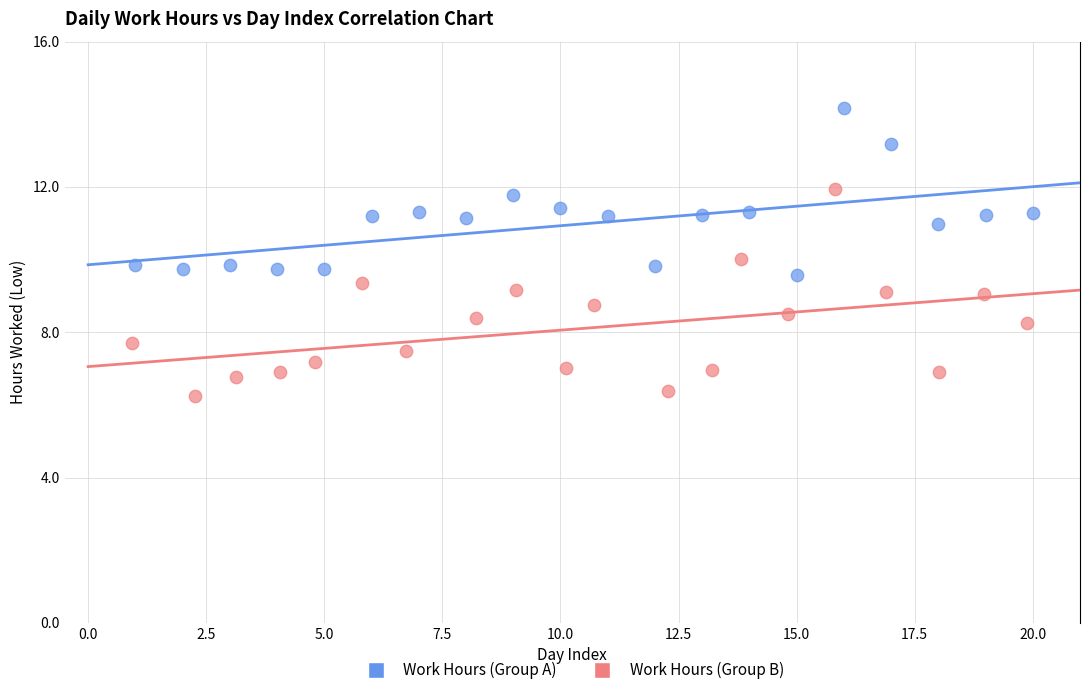

Which series contains the highest Y value?

Work Hours (Group A)